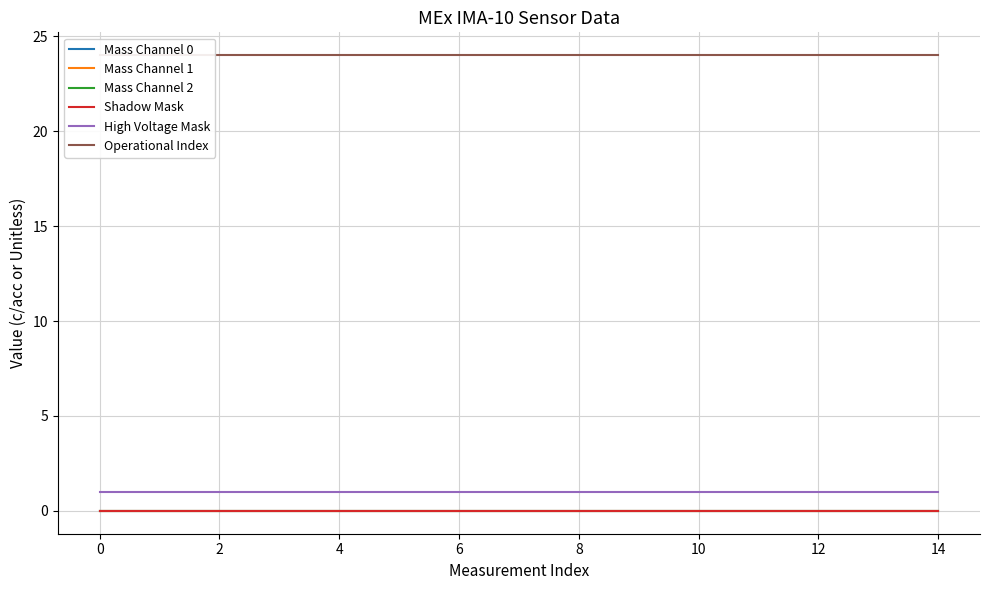

True or false: Mass Channel 0 and Mass Channel 2 cross at least once.

False